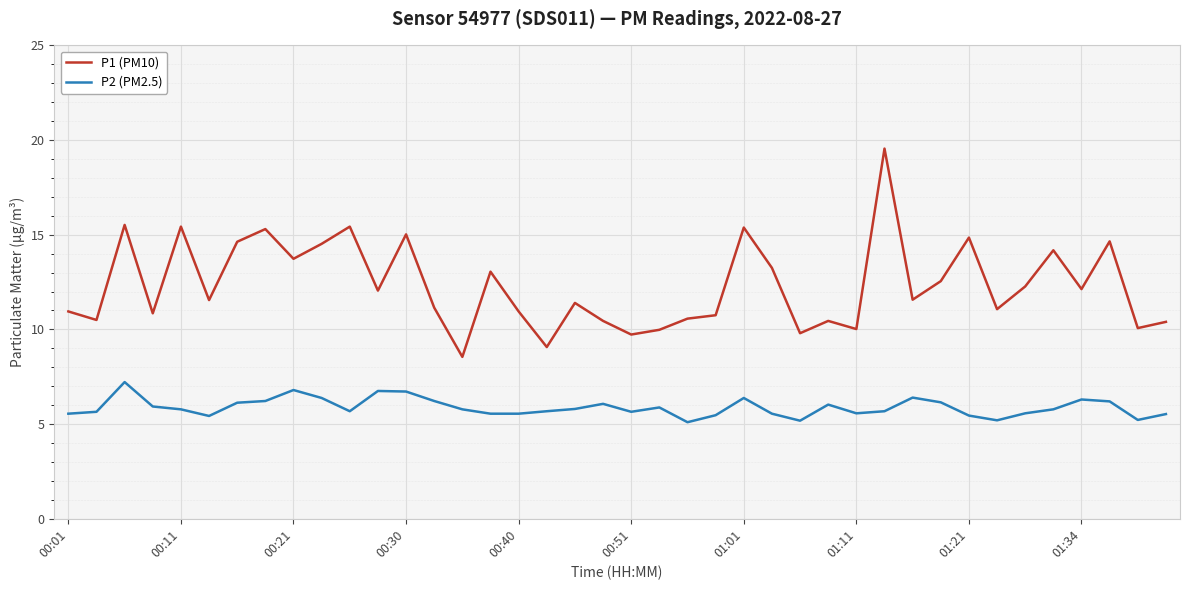

True or false: P1 (PM10) and P2 (PM2.5) intersect in this chart.

False